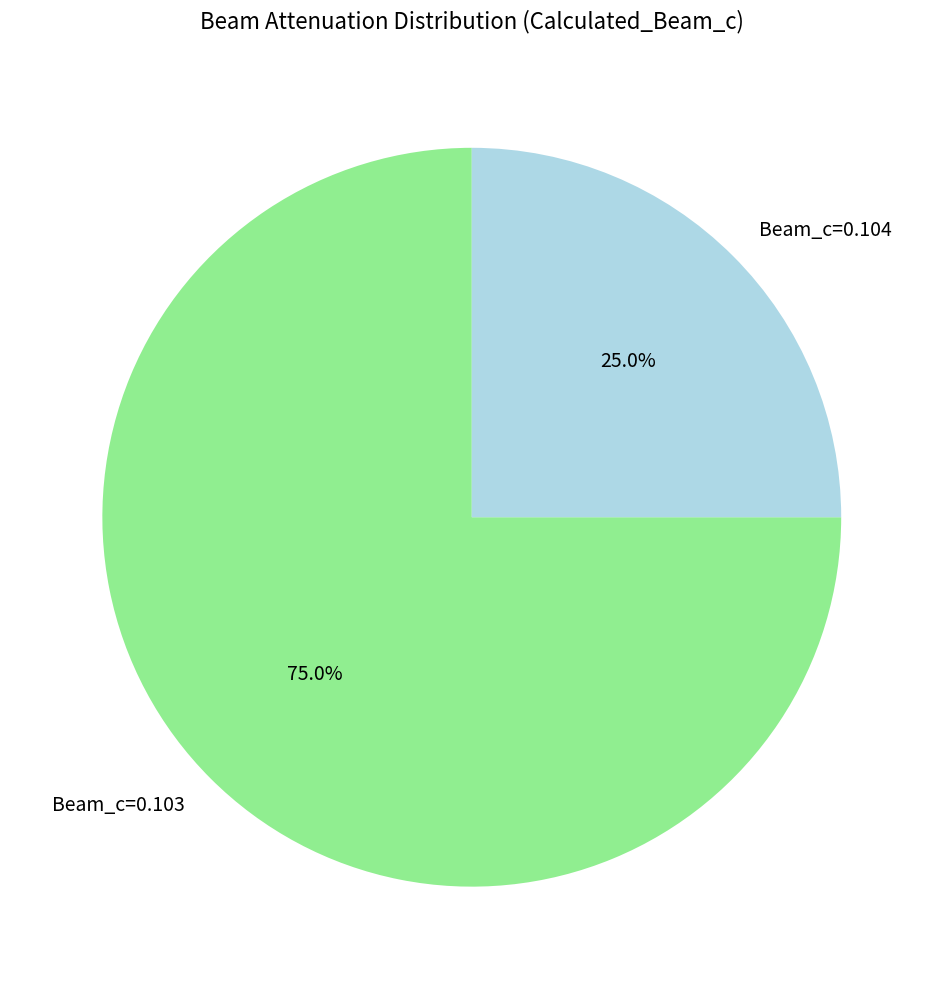

How much of the chart is everything except Beam_c=0.104?

75.0%